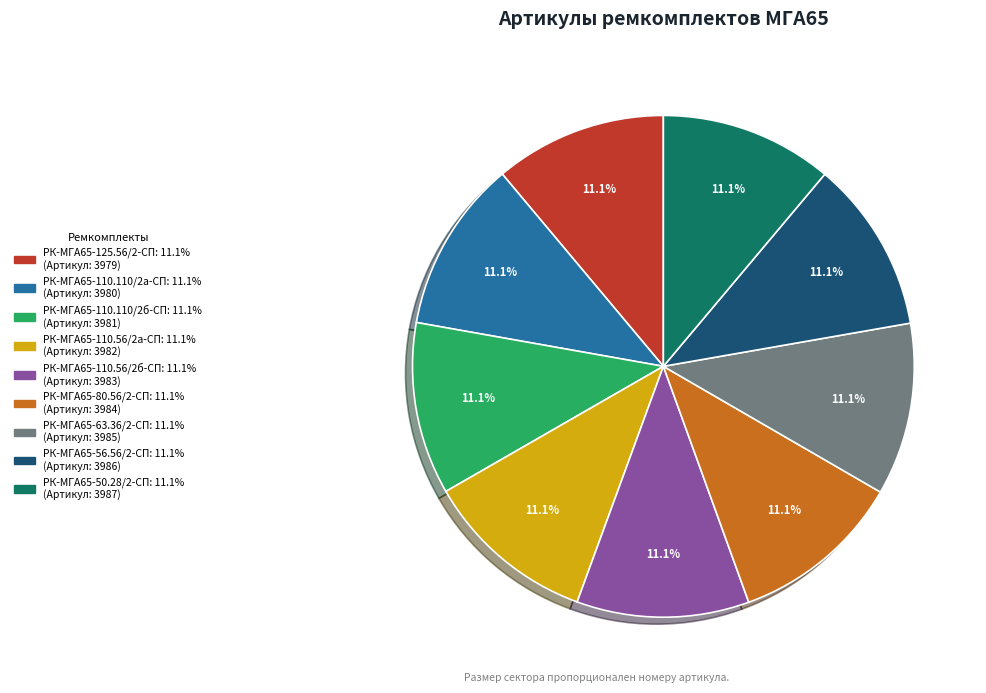

Is it true that РК-МГА65-110.110/2а-СП is 11% of the pie?

True